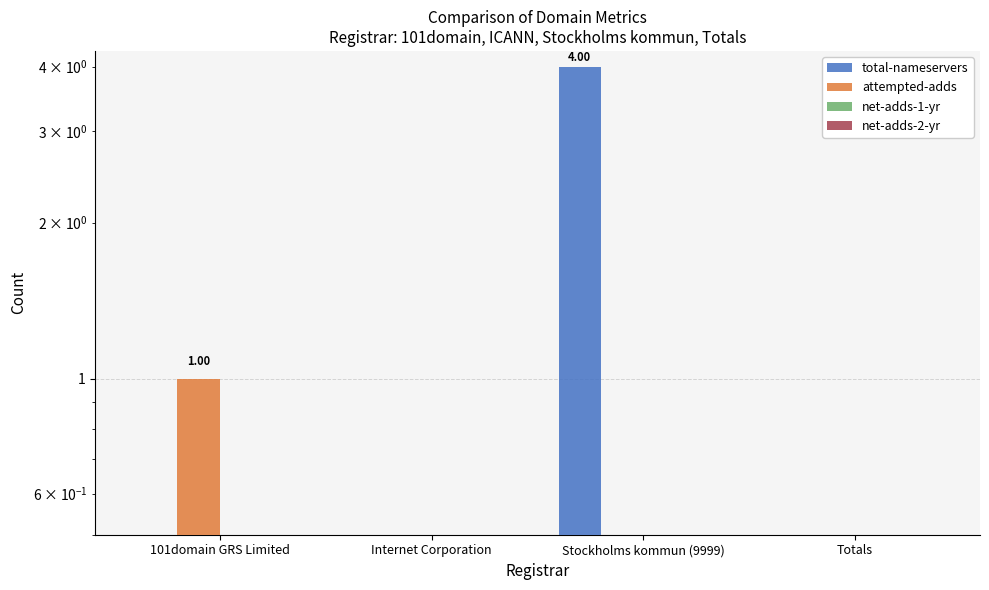

What is the sum of all attempted-adds values?

1